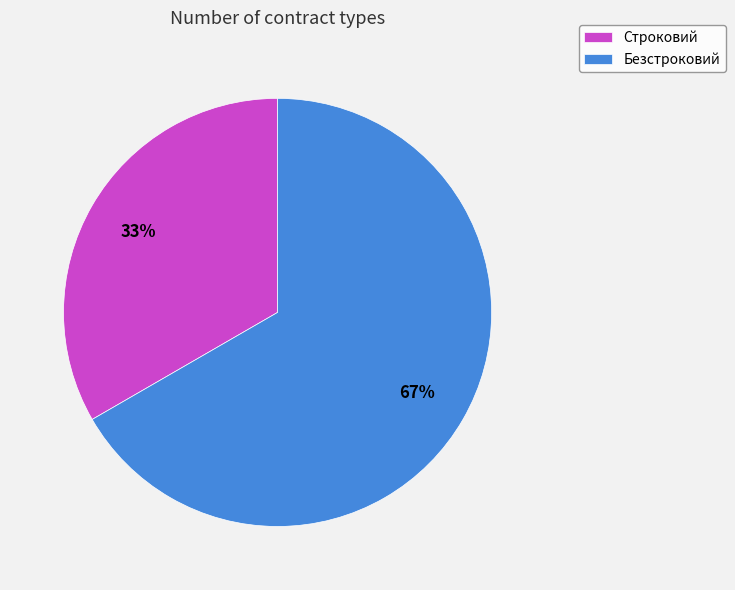

Which category has the biggest portion of the pie?

Безстроковий